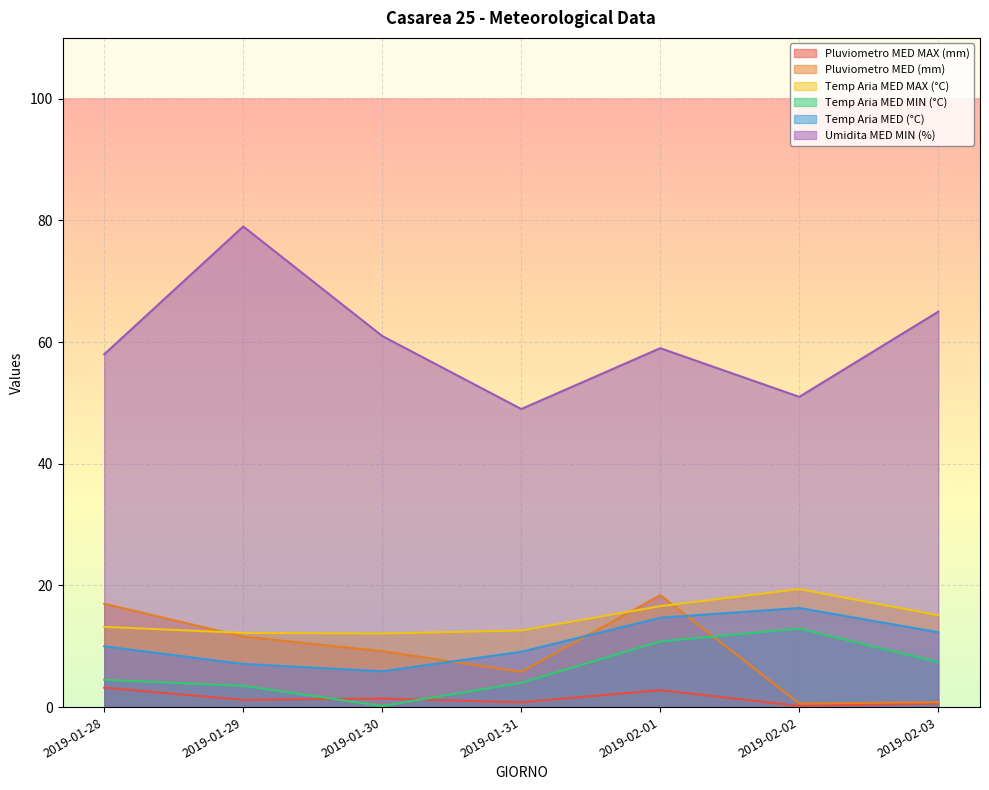

What is the approximate value of Pluviometro MED (mm) at 2019-01-28?

17.0